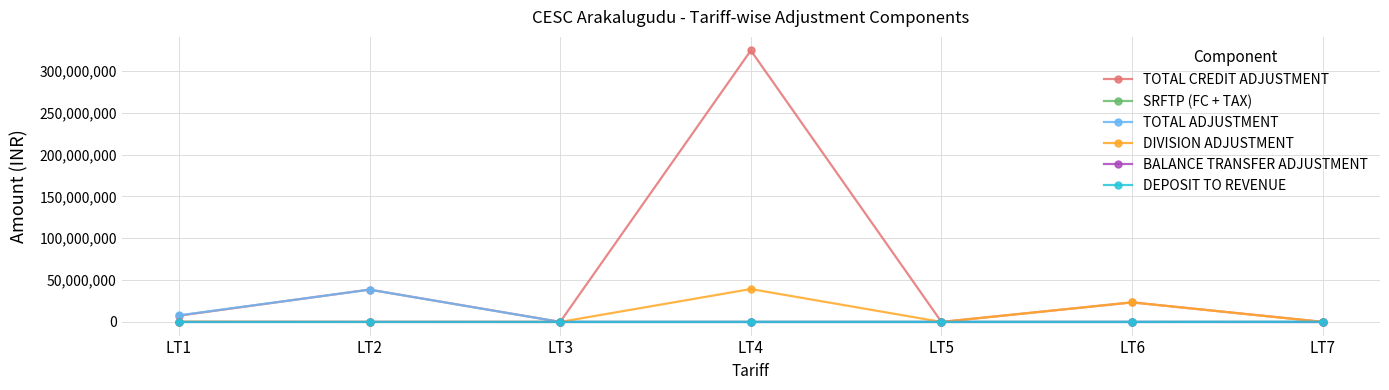

What is the highest value of the DIVISION ADJUSTMENT series?

39308118.9